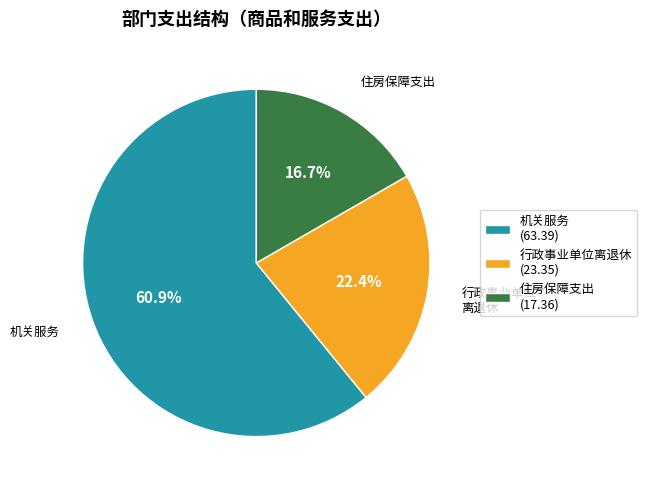

What is the ratio of the value at 住房保障支出 to the value at 行政事业单位离退休?

0.7